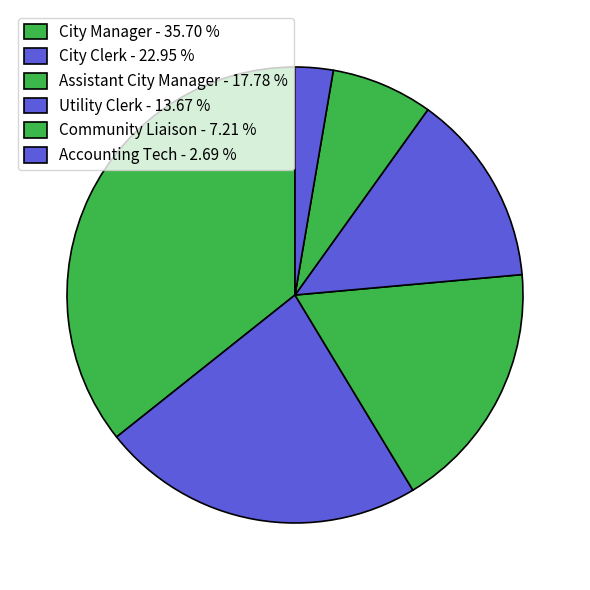

Is City Clerk the majority of the pie?

No